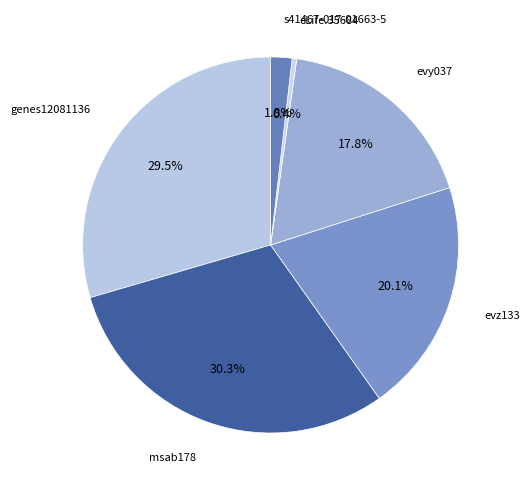

How many segments does this pie chart have?

6